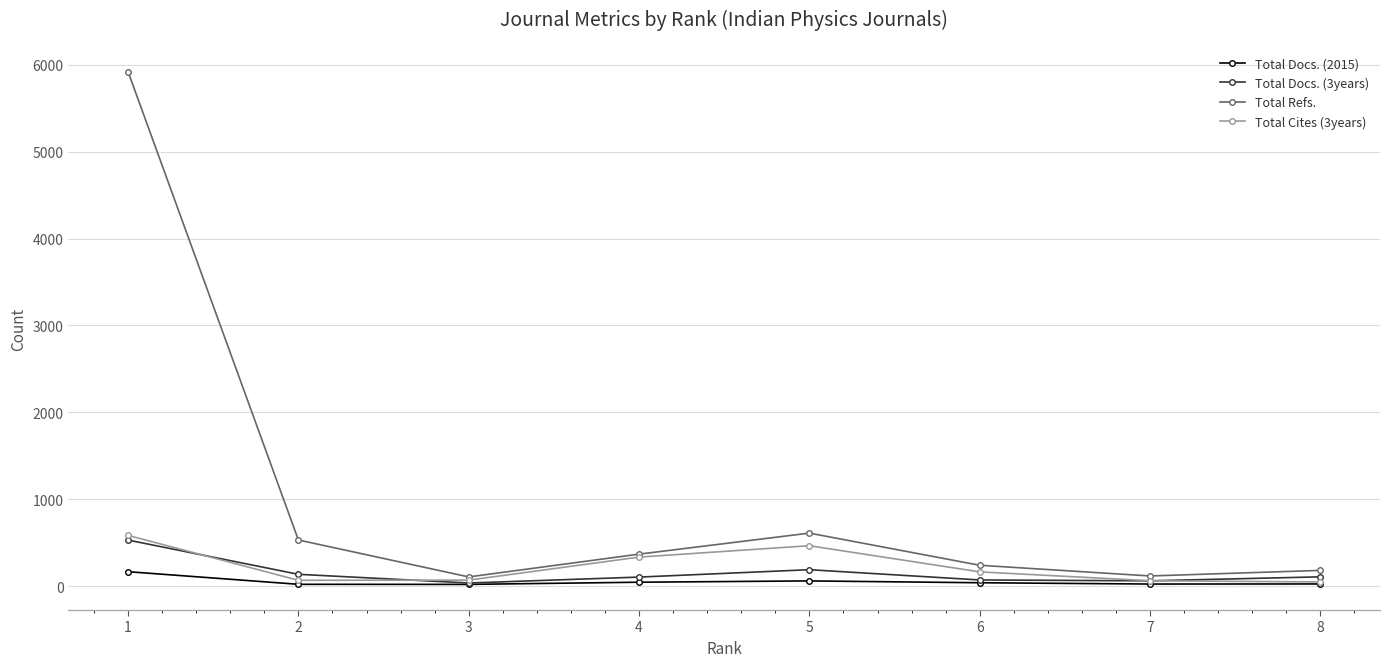

What is the total value across all series at 8?

365